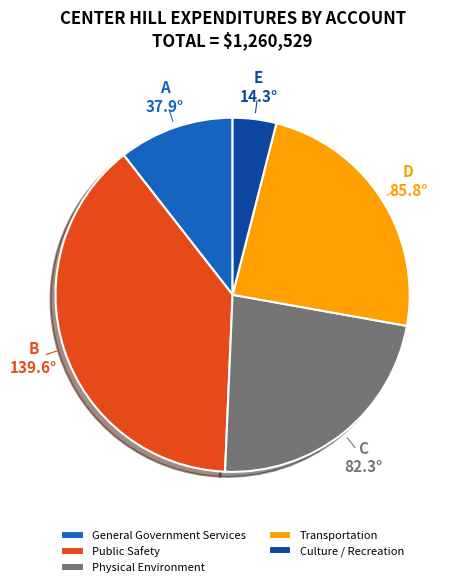

What is the smallest slice in the pie chart?

Culture / Recreation